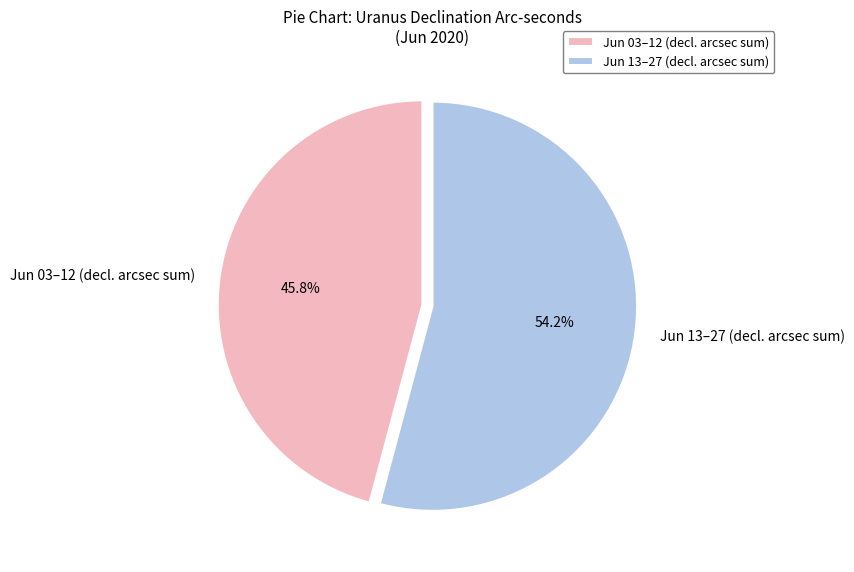

To the nearest percent, what is the difference between the largest and smallest slice percentages?

8%